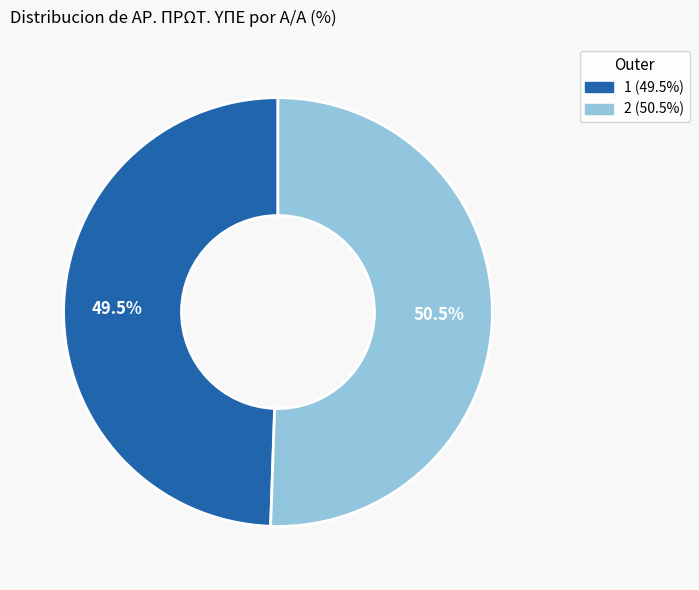

What is the ratio of the value at 2 to the value at 1?

1.0